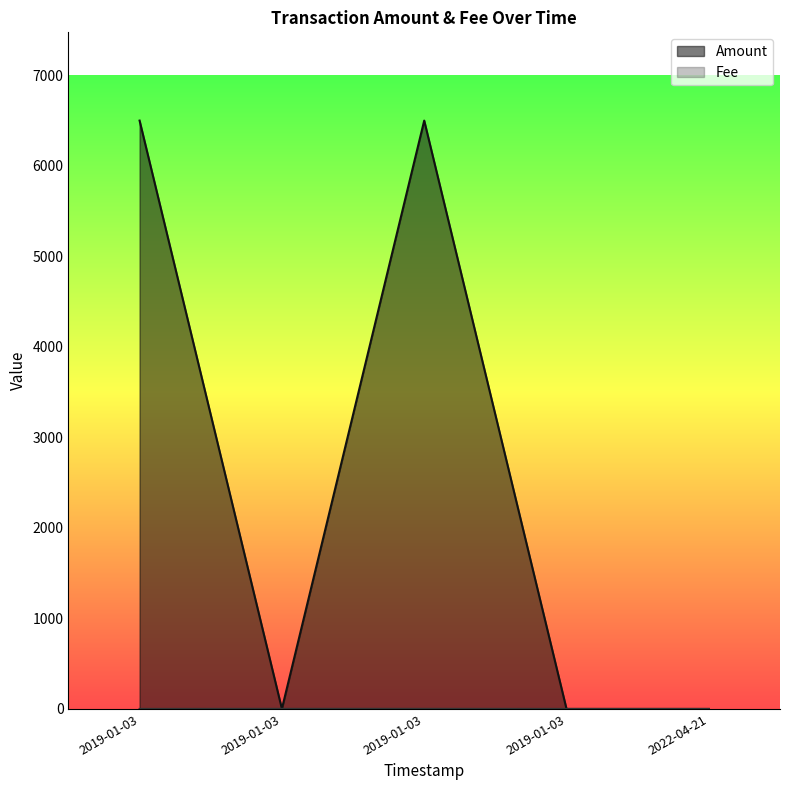

How many times do Fee and Amount cross each other?

1